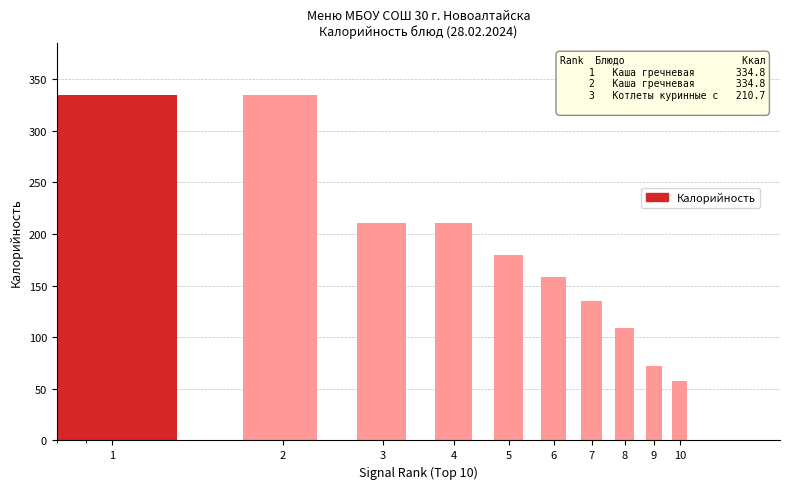

How many series are shown in this chart?

1